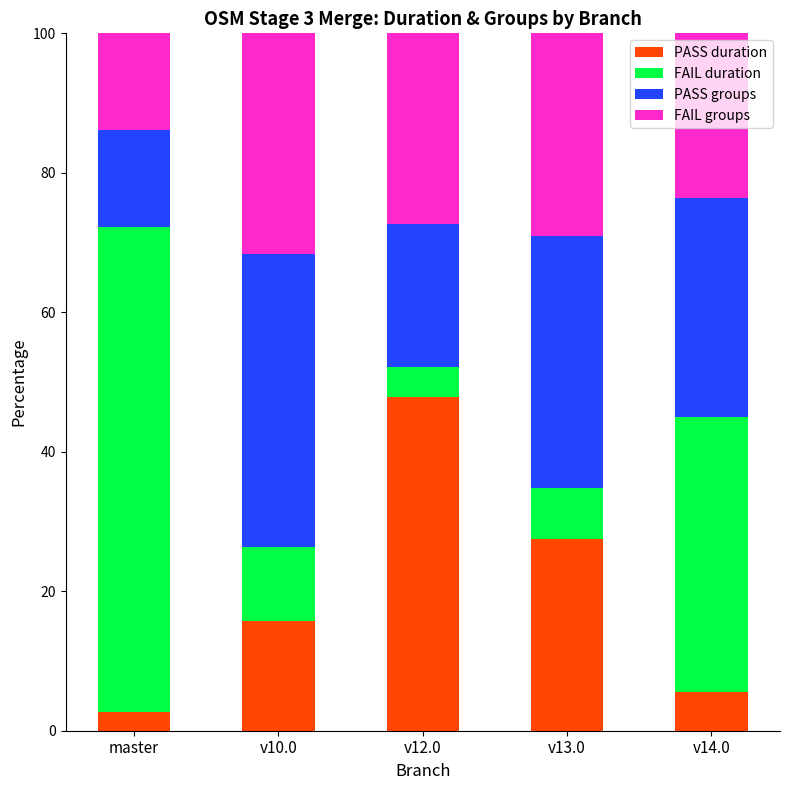

The PASS duration series shows 8.7 at v10.0. True or false?

False